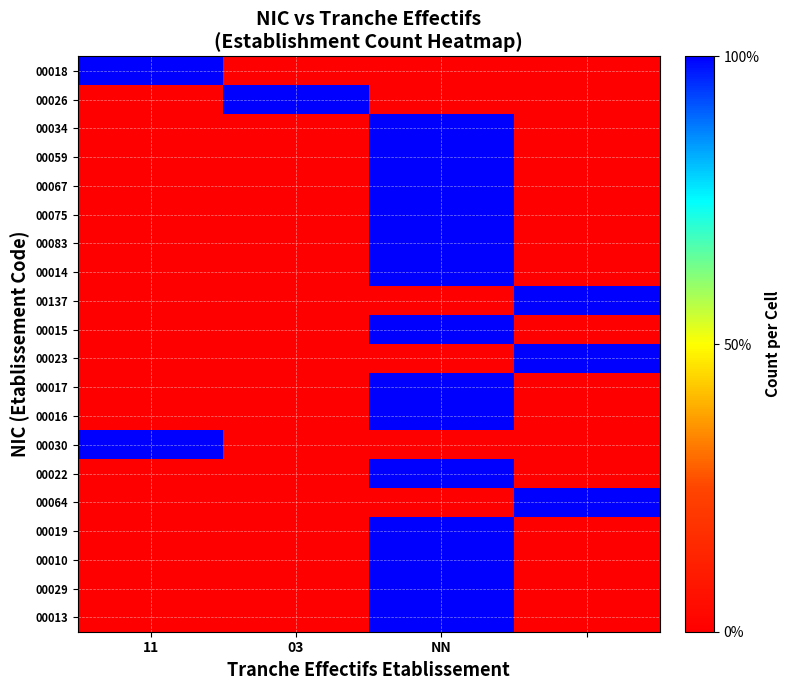

How many series are shown in this chart?

20